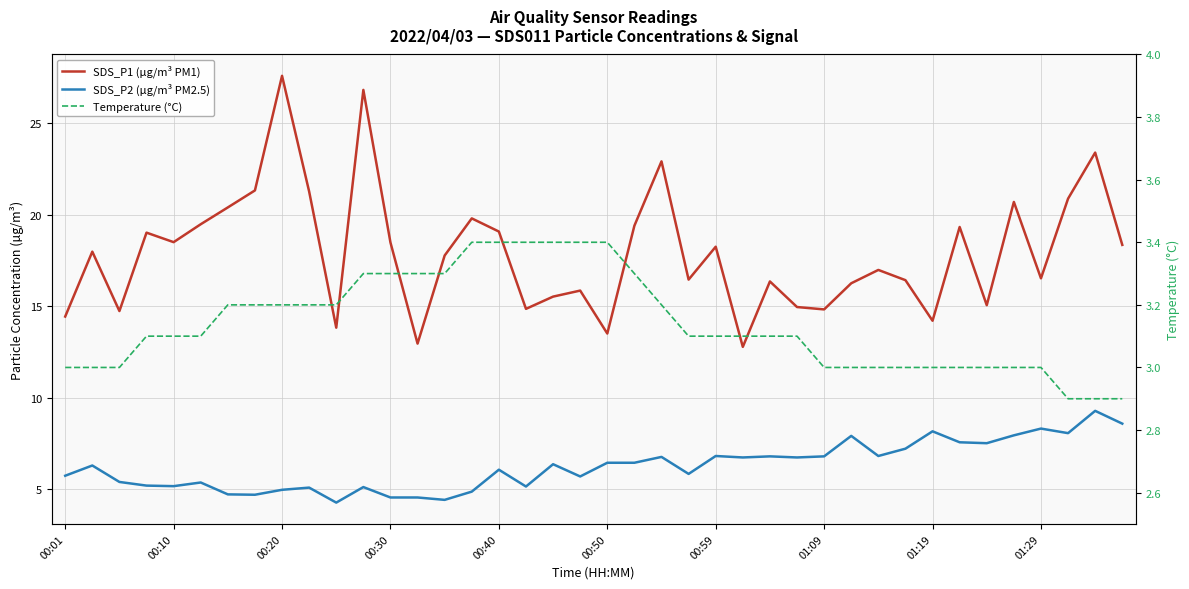

True or false: Temperature (°C) has more than 0 interior local peaks.

False